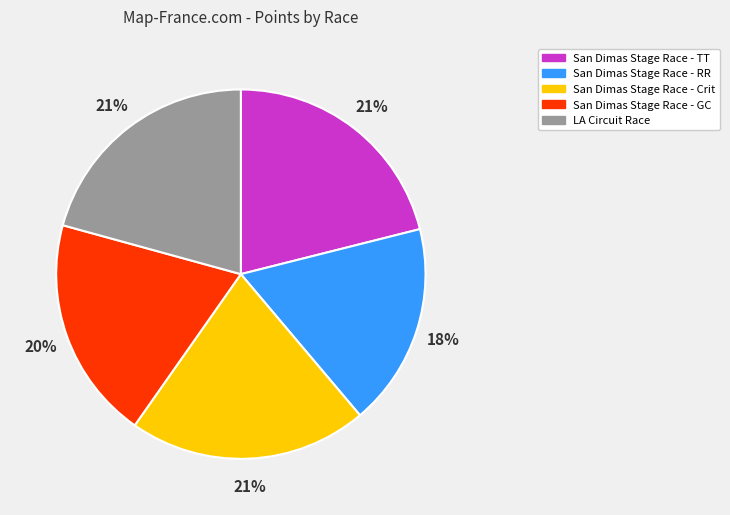

Approximately how many times larger is the value at San Dimas Stage Race - Crit compared to LA Circuit Race?

1.0